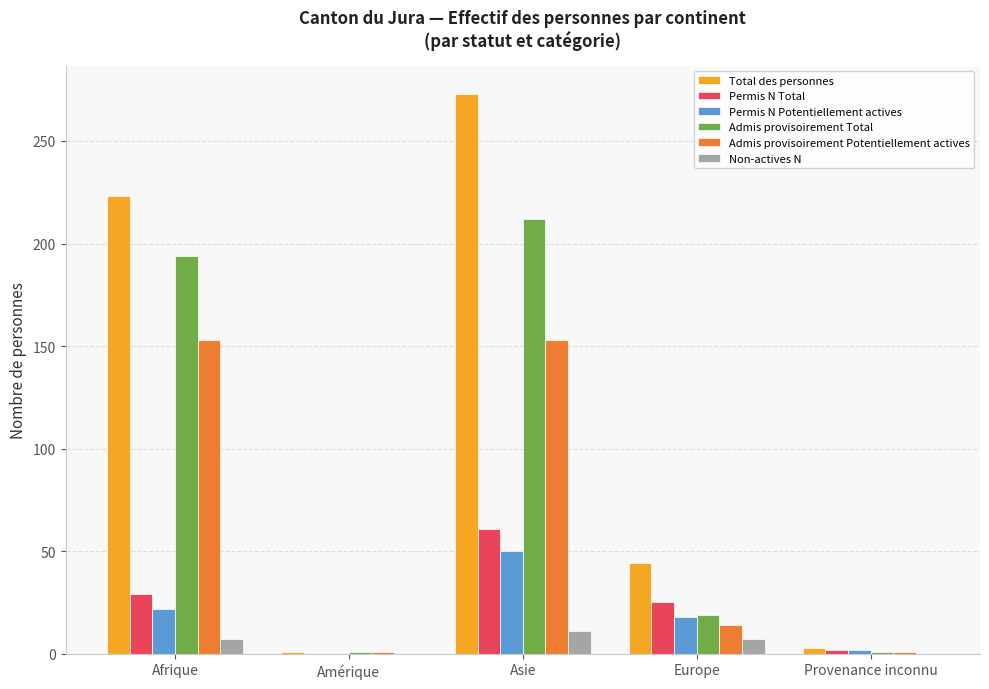

Reading right to left, list all the values displayed in this chart.

Total des personnes: Provenance inconnu=3	Europe=44	Asie=273	Amérique=1	Afrique=223
Permis N Total: Provenance inconnu=2	Europe=25	Asie=61	Amérique=0	Afrique=29
Permis N Potentiellement actives: Provenance inconnu=2	Europe=18	Asie=50	Amérique=0	Afrique=22
Admis provisoirement Total: Provenance inconnu=1	Europe=19	Asie=212	Amérique=1	Afrique=194
Admis provisoirement Potentiellement actives: Provenance inconnu=1	Europe=14	Asie=153	Amérique=1	Afrique=153
Non-actives N: Provenance inconnu=0	Europe=7	Asie=11	Amérique=0	Afrique=7